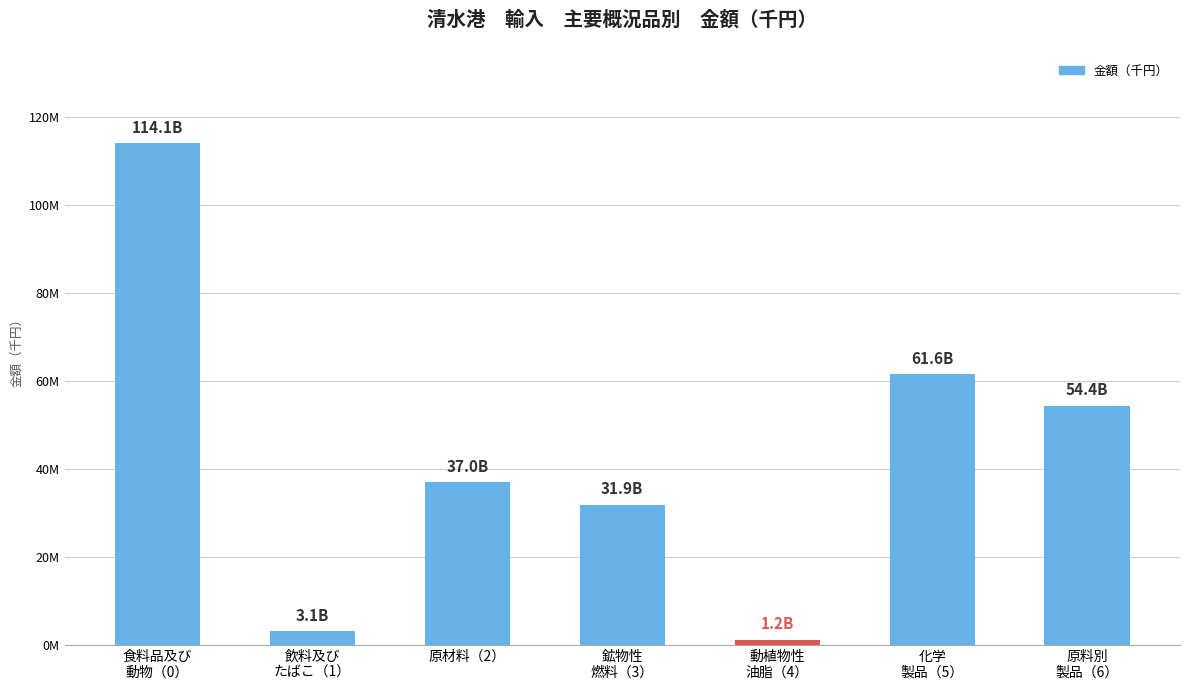

Between 鉱物性
燃料（3） and 原料別
製品（6）, which is larger?

原料別
製品（6）